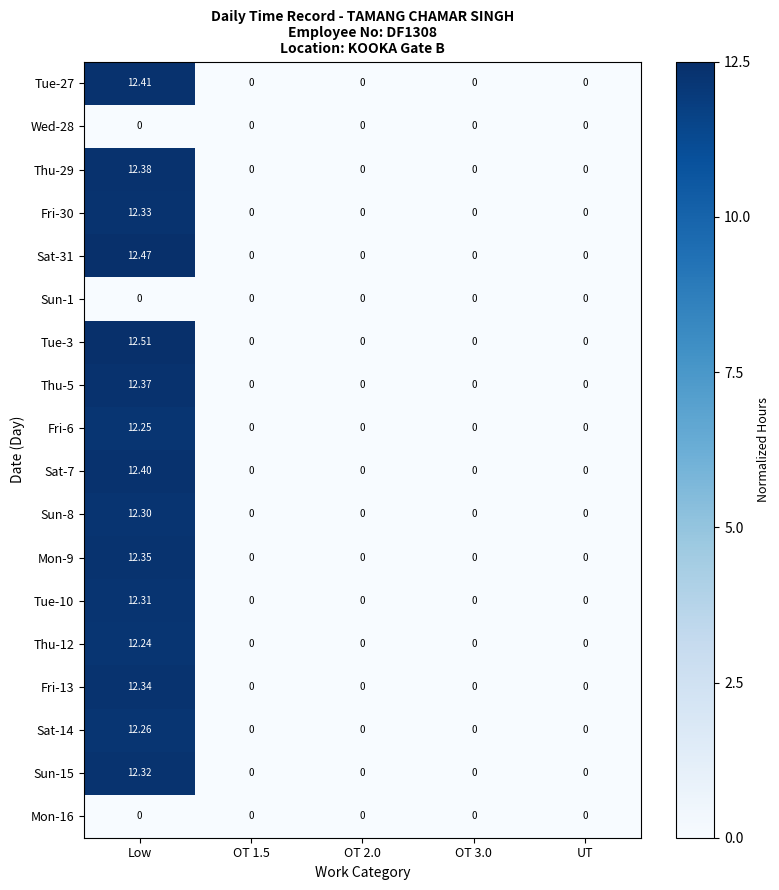

At which category does the chart reach its peak across all series?

Low